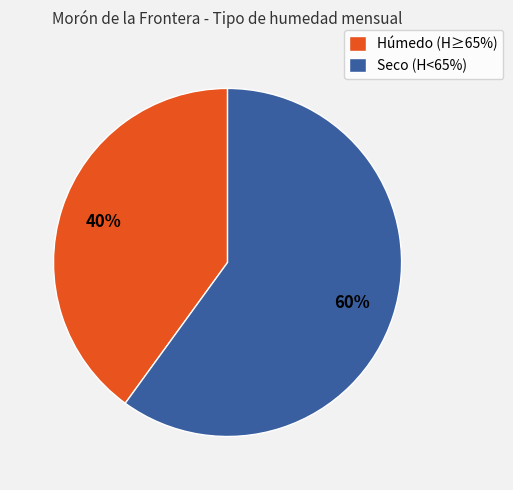

Which has a higher value, Húmedo (H≥65%) or Seco (H<65%)?

Seco (H<65%)